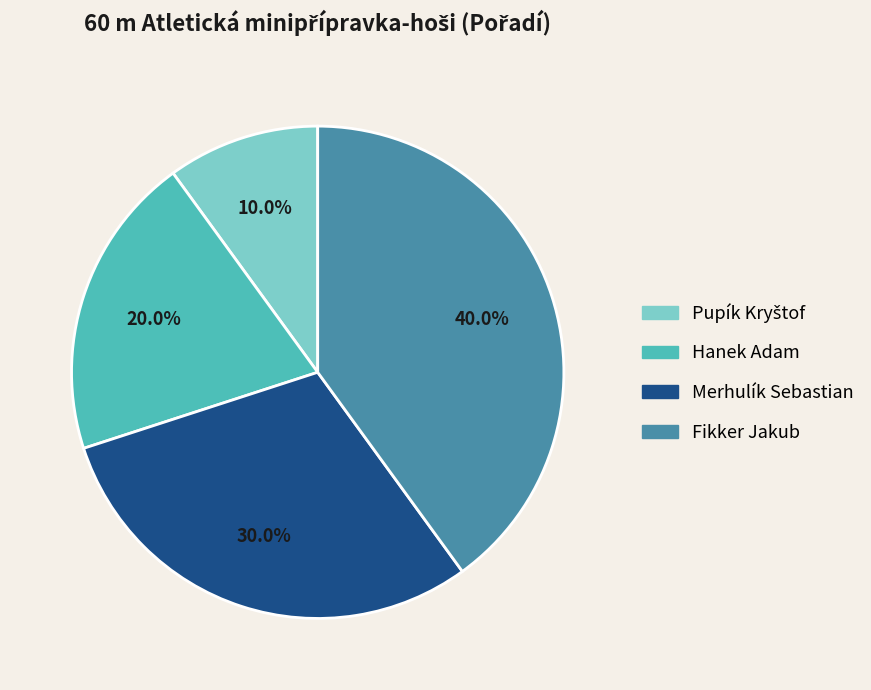

To the nearest percent, what is the difference between the Hanek Adam and Merhulík Sebastian slice percentages?

10%